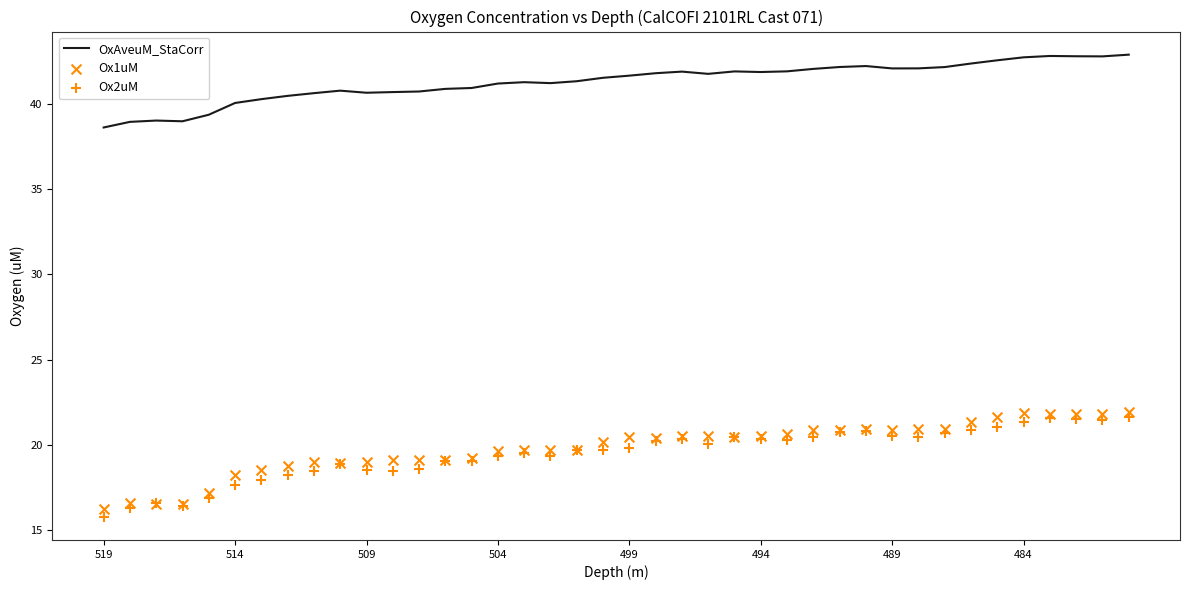

Which series contains the lowest Y value?

Ox2uM